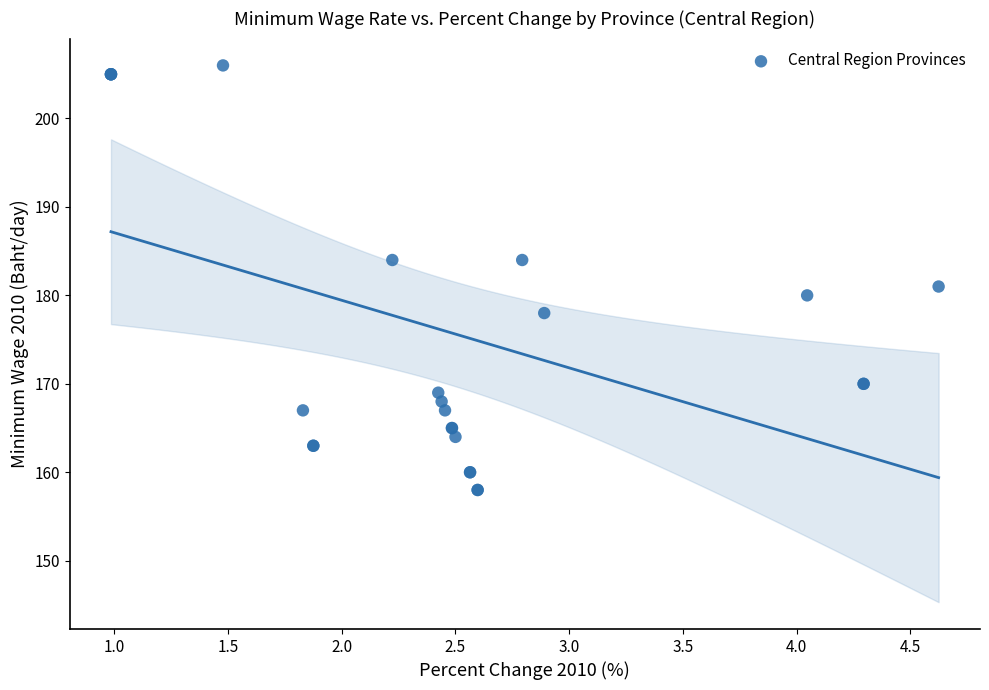

What Y value in the scatter plot is closest to 182?

181